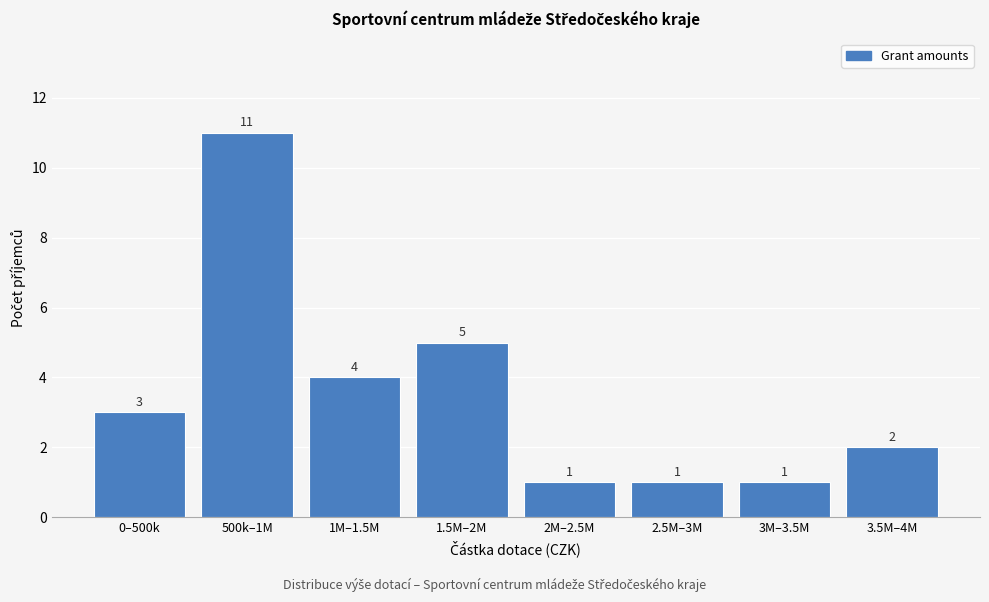

Reading left to right, what are all the values shown in this chart?

0–500k=3	500k–1M=11	1M–1.5M=4	1.5M–2M=5	2M–2.5M=1	2.5M–3M=1	3M–3.5M=1	3.5M–4M=2